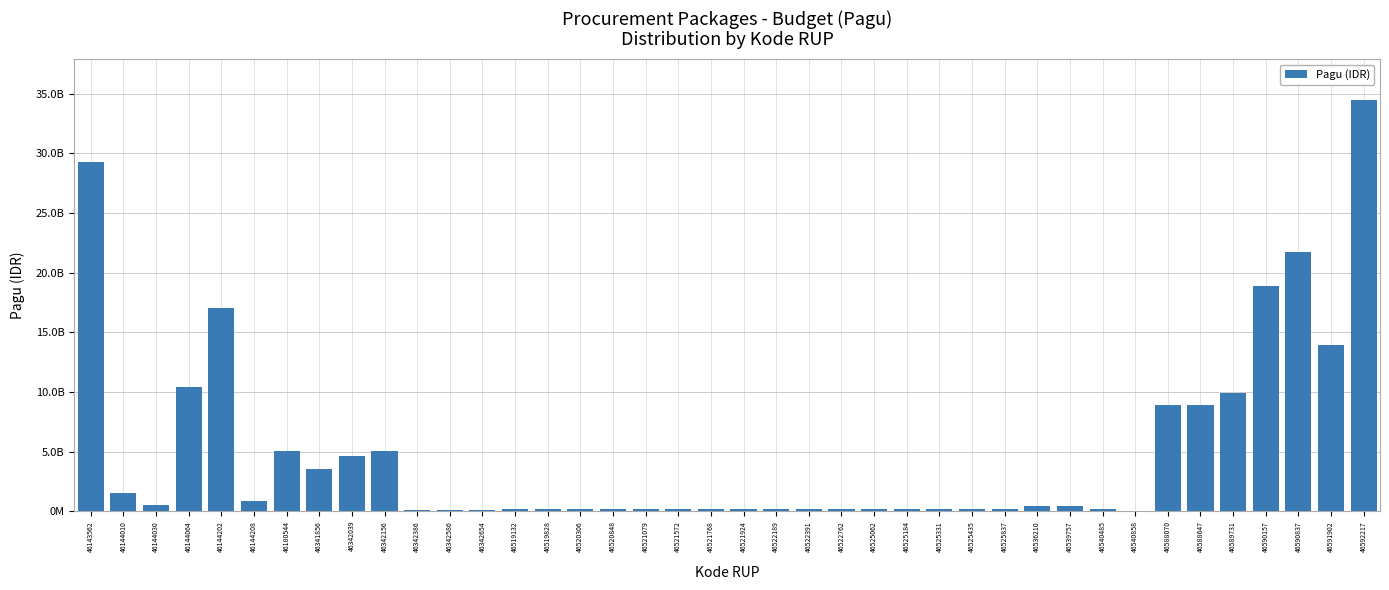

Are the bars horizontal?

No